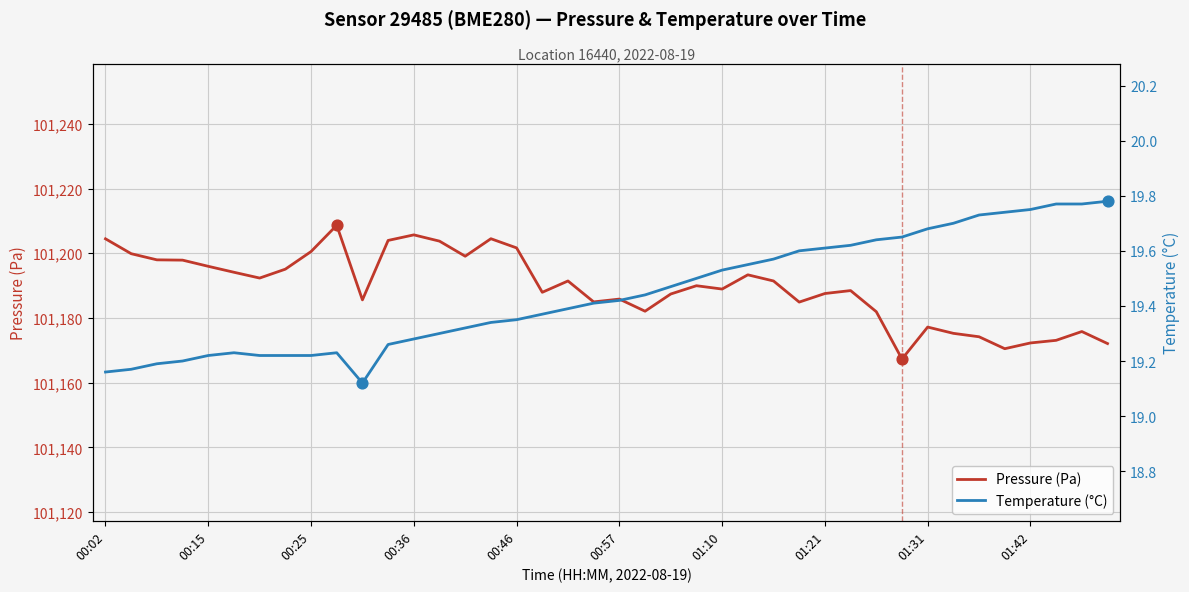

Which series contains the lowest Y value?

Temperature (°C)